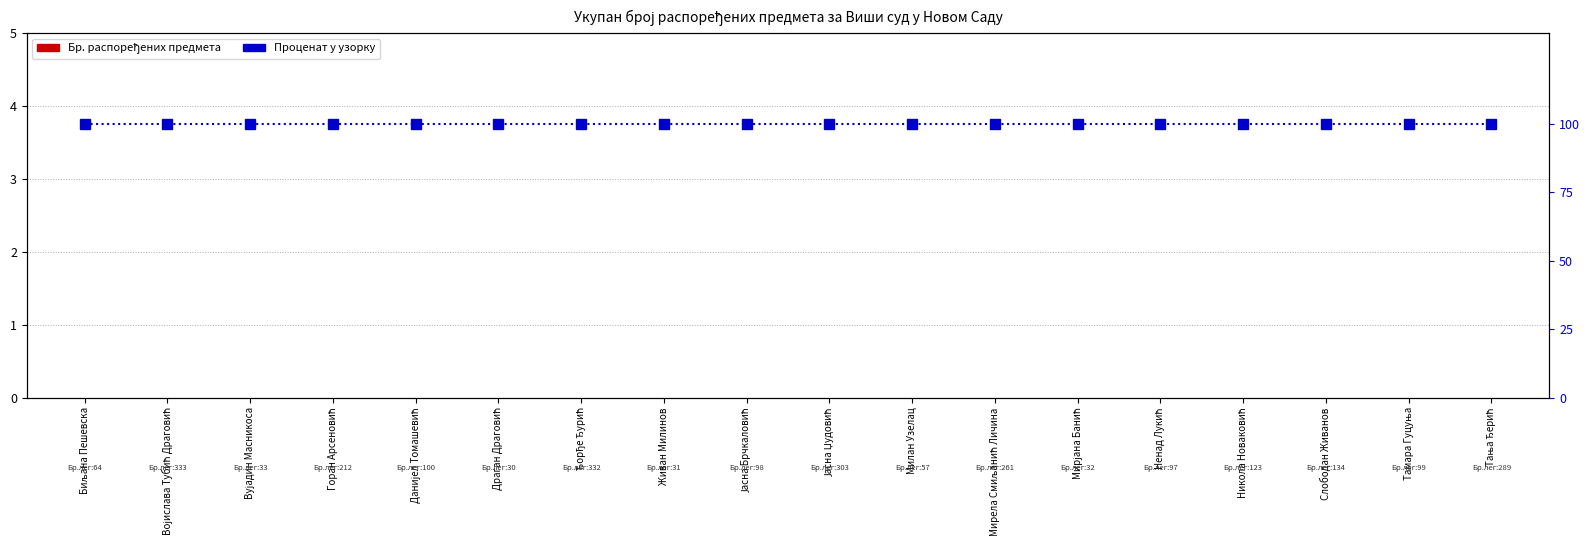

List the series in order of their peak value, lowest first.

Бр. распоређених предмета, Проценат у узорку